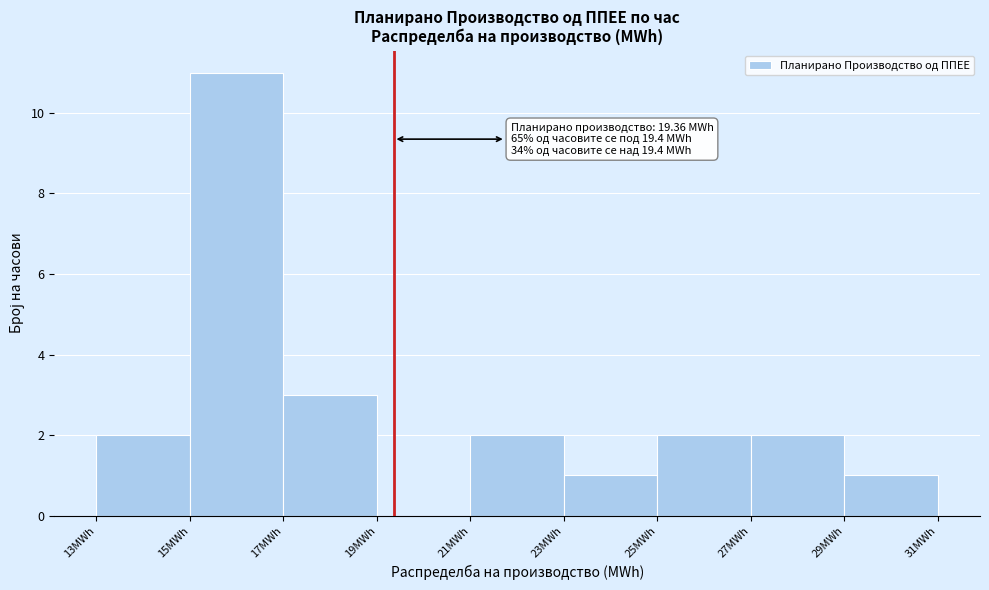

Which range on the x-axis has the tallest bar?

15 to 17